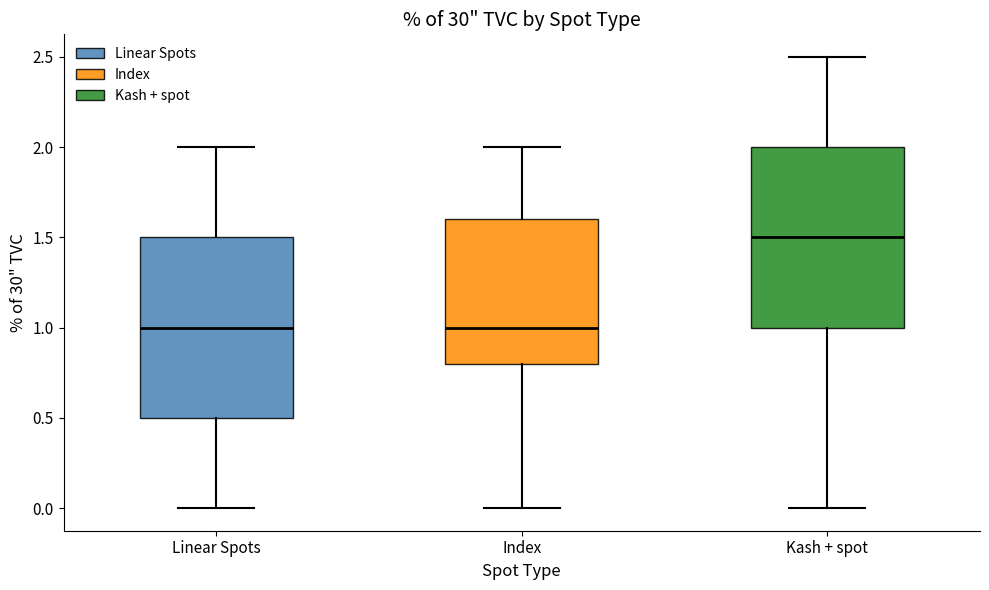

Which box's median line is the highest?

Kash + spot